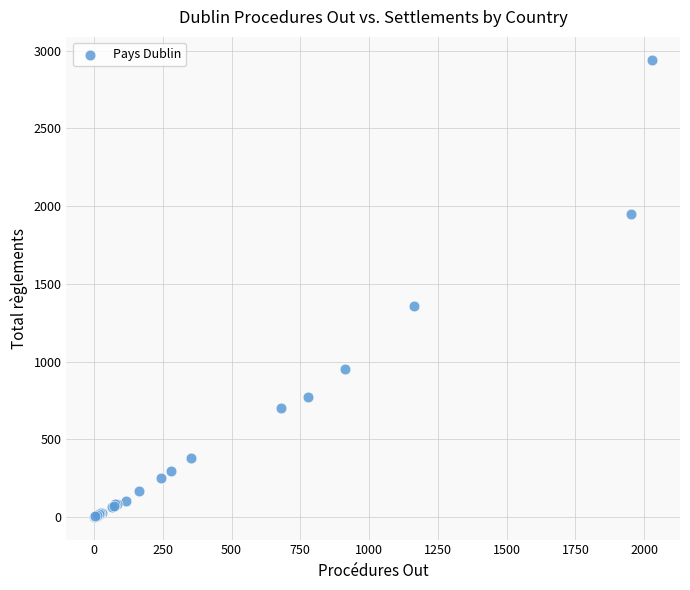

What Y value in the scatter plot is closest to 1471?

1360